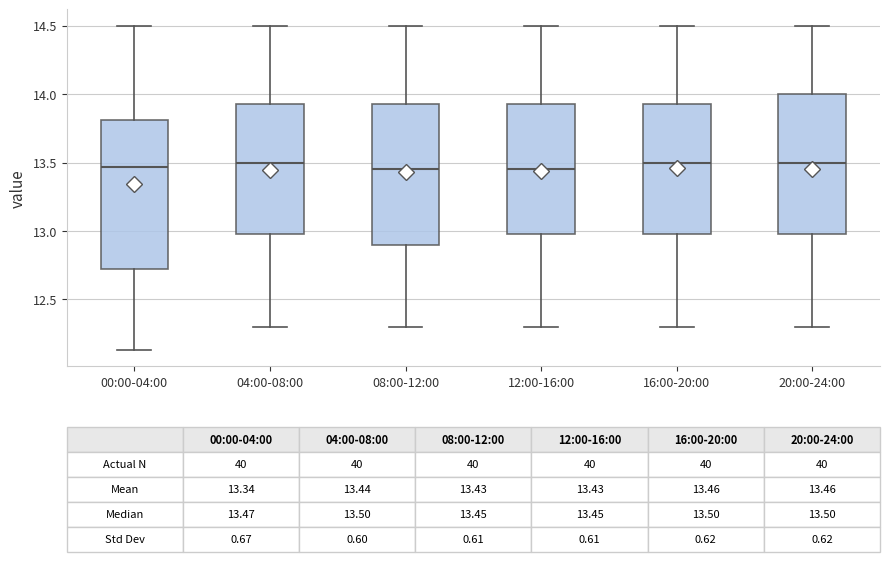

Which box is the tallest, from its lower edge to its upper edge?

00:00-04:00